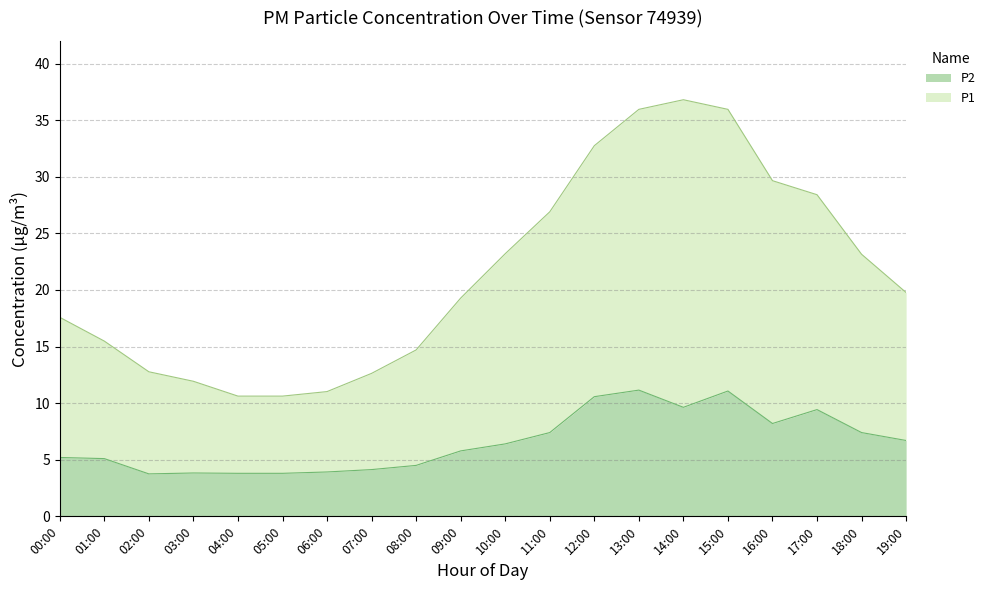

True or false: P1 and P2 intersect in this chart.

False